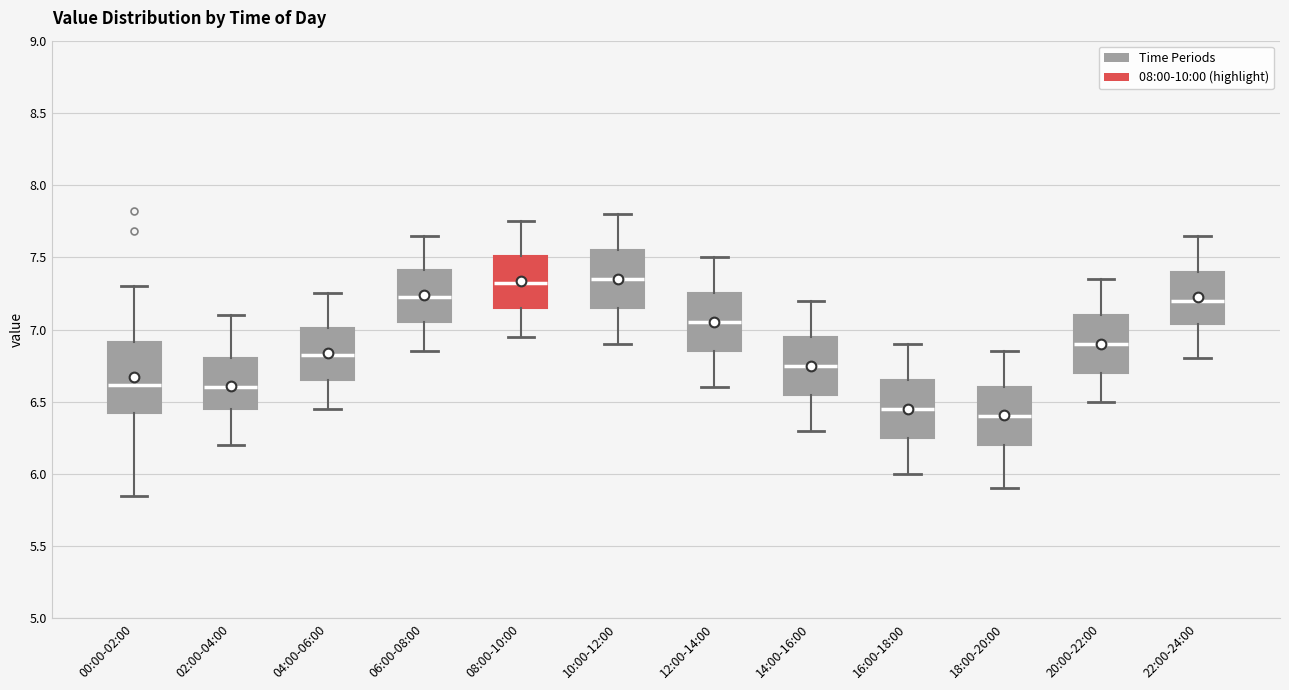

Reading left to right, read every box against the y-axis: the position of its median line, the range the box covers, and the ends of its whiskers. The values are not printed on the chart, so give them approximately, as read against the axis.

00:00-02:00: median 6.60, box 6.40 to 6.90, whiskers 5.85 to 7.30
02:00-04:00: median 6.60, box 6.45 to 6.80, whiskers 6.20 to 7.10
04:00-06:00: median 6.85, box 6.65 to 7.00, whiskers 6.45 to 7.25
06:00-08:00: median 7.25, box 7.05 to 7.40, whiskers 6.85 to 7.65
08:00-10:00: median 7.35, box 7.15 to 7.50, whiskers 6.95 to 7.75
10:00-12:00: median 7.35, box 7.15 to 7.55, whiskers 6.90 to 7.80
12:00-14:00: median 7.05, box 6.85 to 7.25, whiskers 6.60 to 7.50
14:00-16:00: median 6.75, box 6.55 to 6.95, whiskers 6.30 to 7.20
16:00-18:00: median 6.45, box 6.25 to 6.65, whiskers 6.00 to 6.90
18:00-20:00: median 6.40, box 6.20 to 6.60, whiskers 5.90 to 6.85
20:00-22:00: median 6.90, box 6.70 to 7.10, whiskers 6.50 to 7.35
22:00-24:00: median 7.20, box 7.05 to 7.40, whiskers 6.80 to 7.65